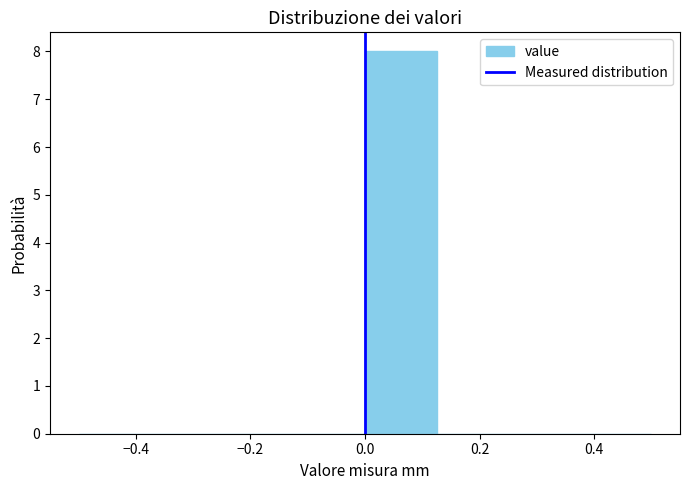

Reading left to right, transcribe this chart: for each bar, give the range it covers on the x-axis and its height. Neither the bar edges nor the heights are printed on the chart, so give them approximately, as read against the axes.

-0.500 to -0.375: 0
-0.375 to -0.250: 0
-0.250 to -0.125: 0
-0.125 to 0.000: 0
0.000 to 0.125: 8
0.125 to 0.250: 0
0.250 to 0.375: 0
0.375 to 0.500: 0